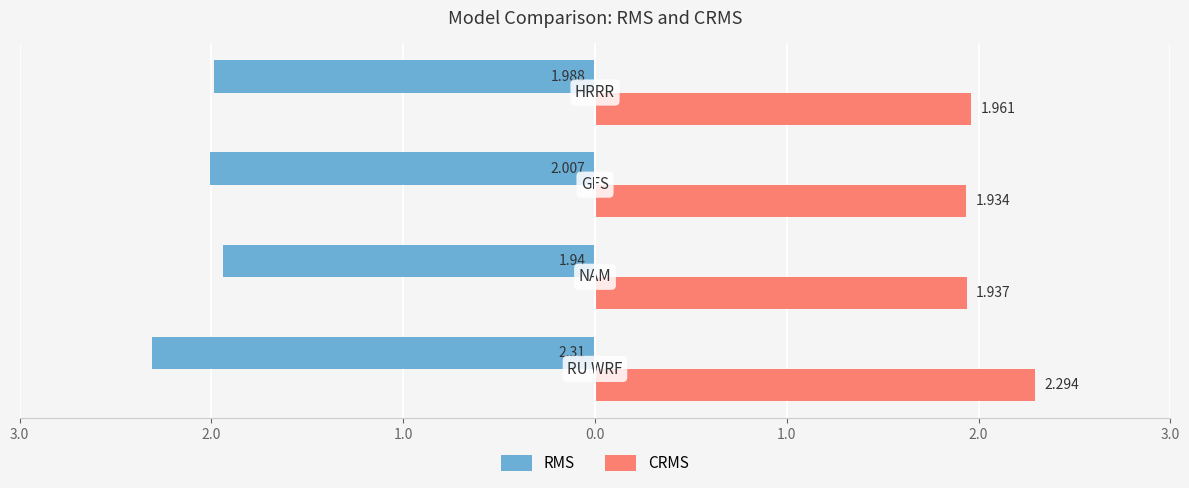

What are all the series names shown in the legend?

RMS, CRMS